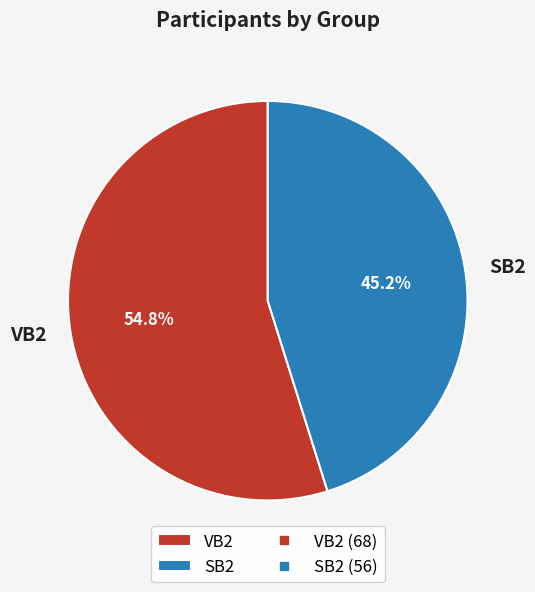

How many segments does this pie chart have?

2